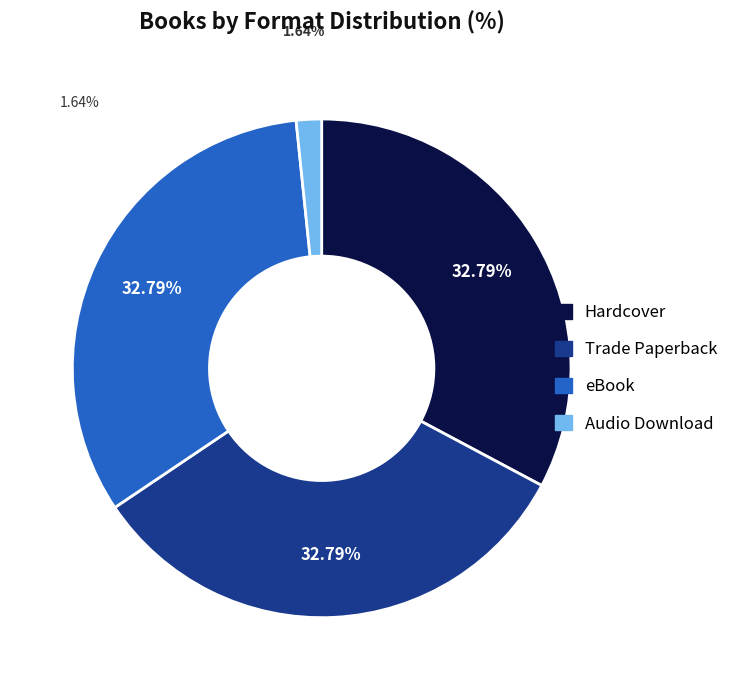

Is there a majority slice in this chart?

No